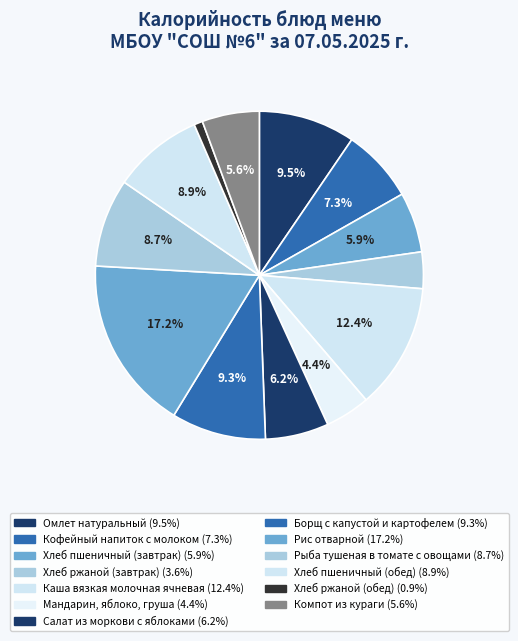

Count the number of slices in the pie.

13